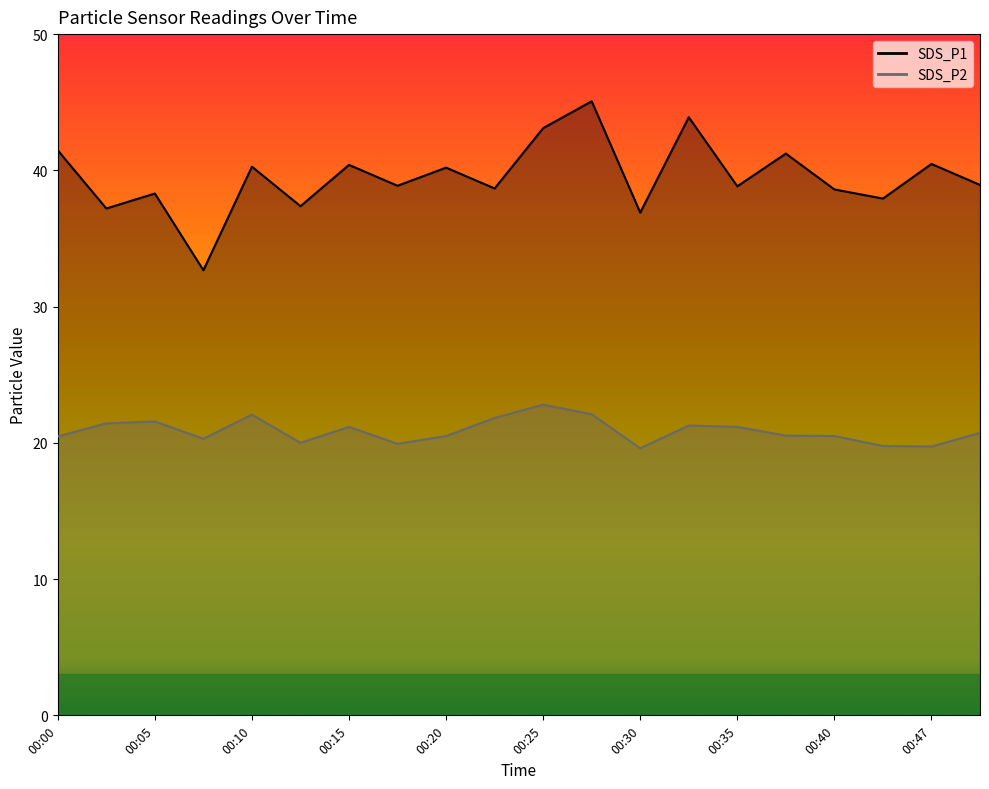

True or false: SDS_P2 and SDS_P1 intersect in this chart.

False